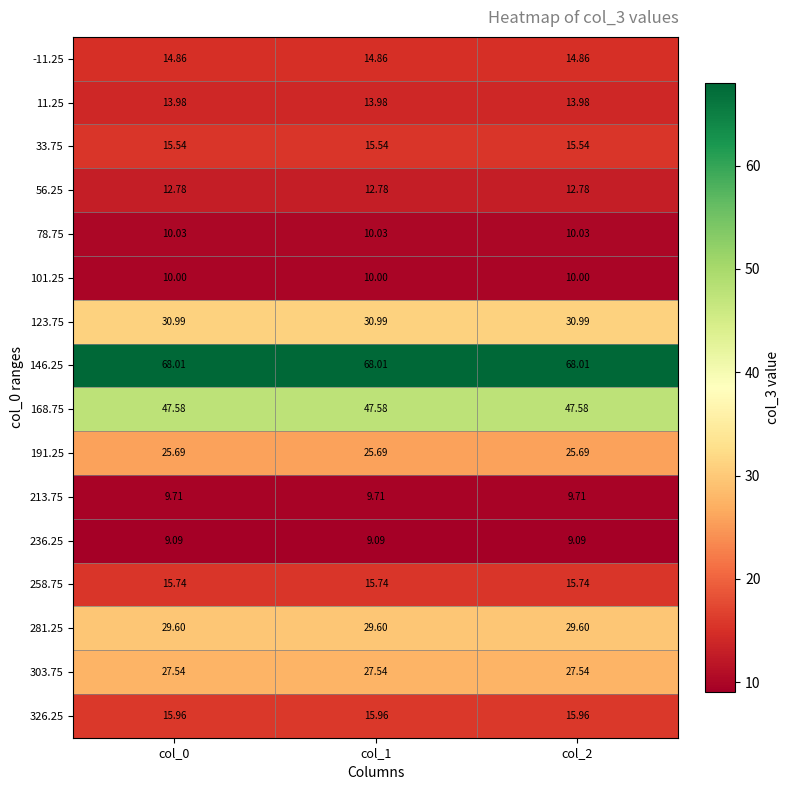

What is the total value across all series at col_0?

357.1